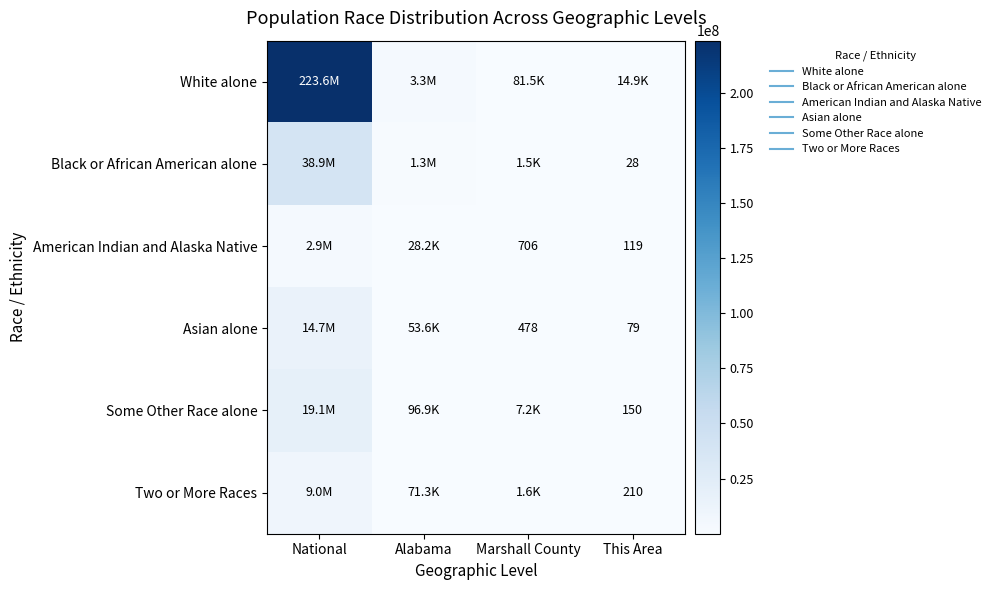

How many series are shown in this chart?

6